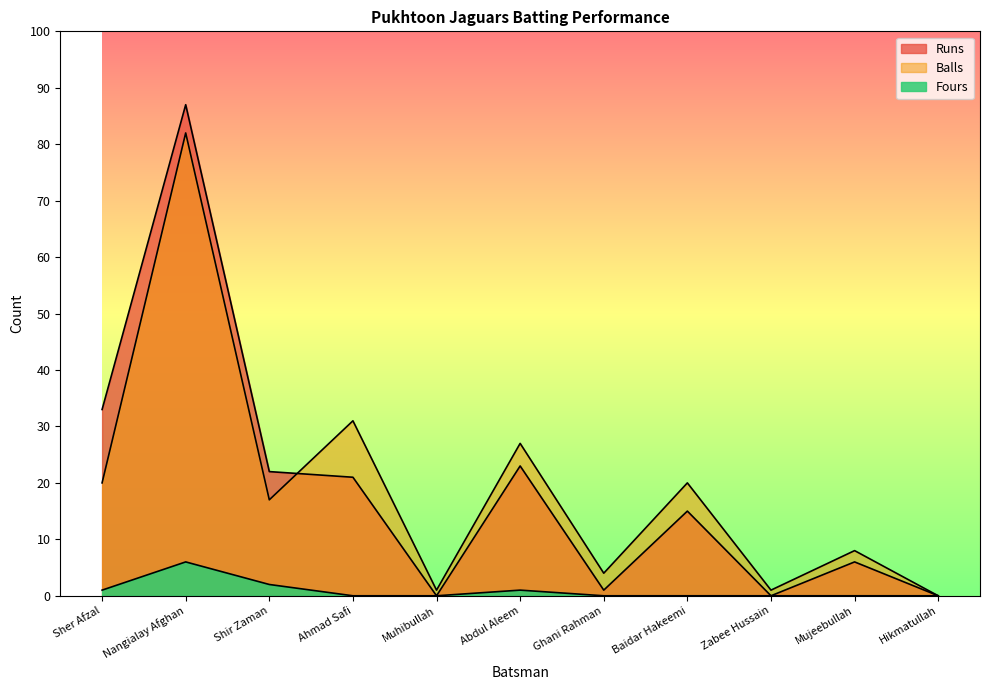

What position from the left is Abdul Aleem?

6